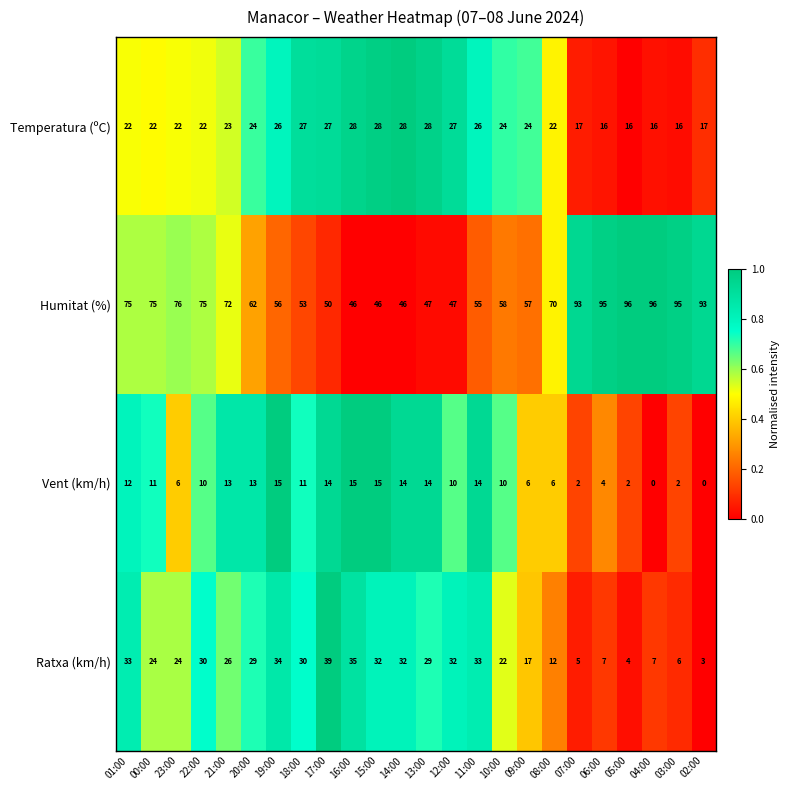

What is the highest value of the Ratxa (km/h) series?

39